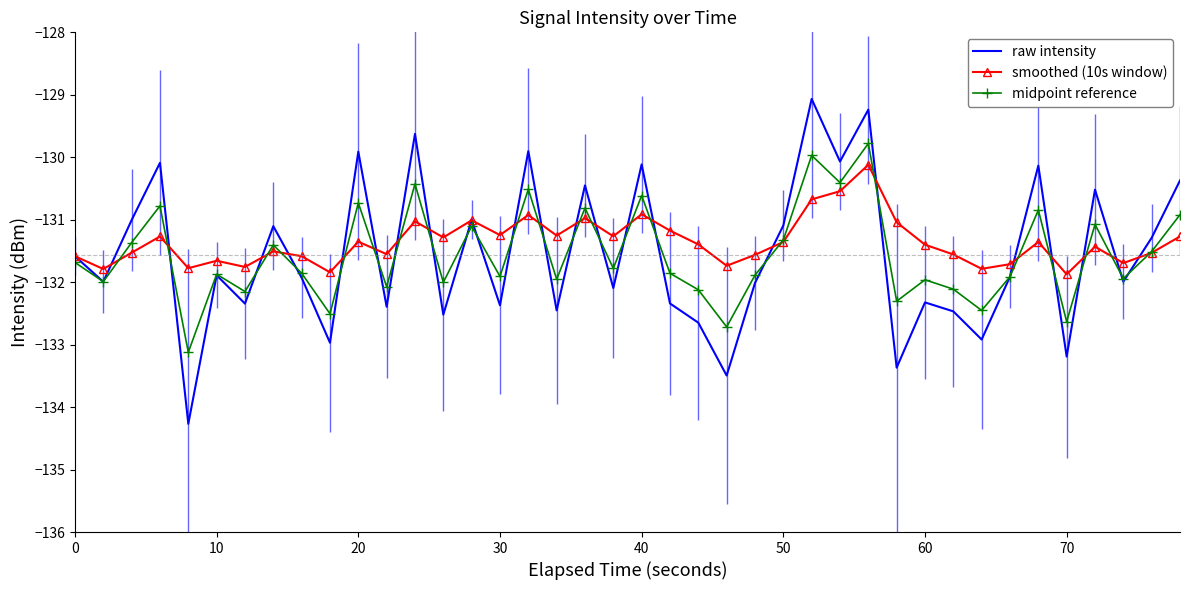

Which series has the largest total across all categories?

smoothed (10s window)